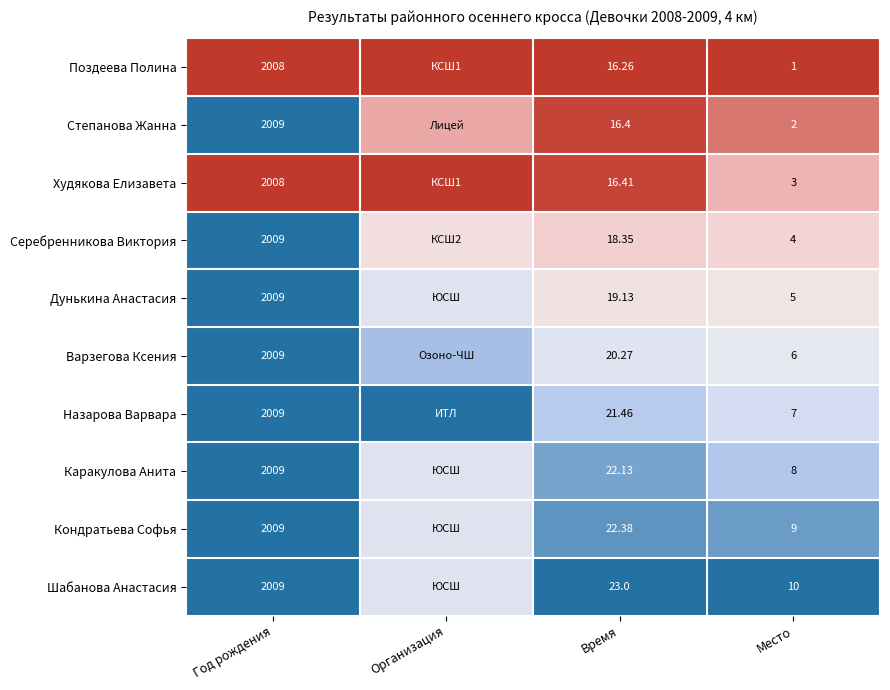

At Время, list the series in order from smallest to largest.

Поздеева Полина, Степанова Жанна, Худякова Елизавета, Серебренникова Виктория, Дунькина Анастасия, Варзегова Ксения, Назарова Варвара, Каракулова Анита, Кондратьева Софья, Шабанова Анастасия